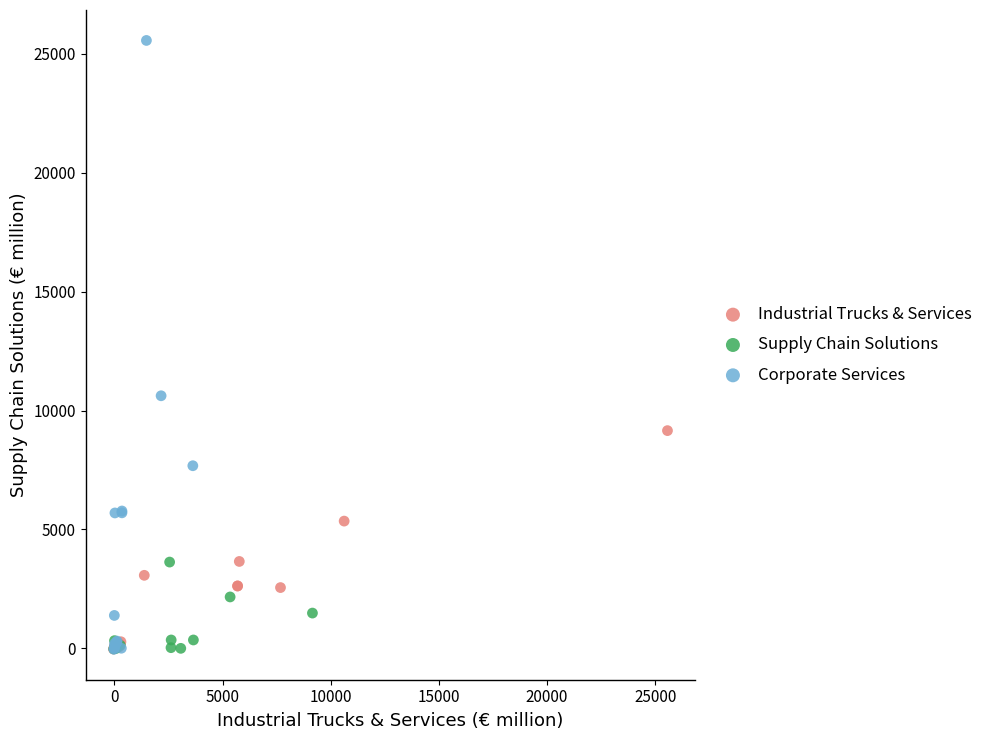

Which series reaches the maximum Y coordinate?

Corporate Services